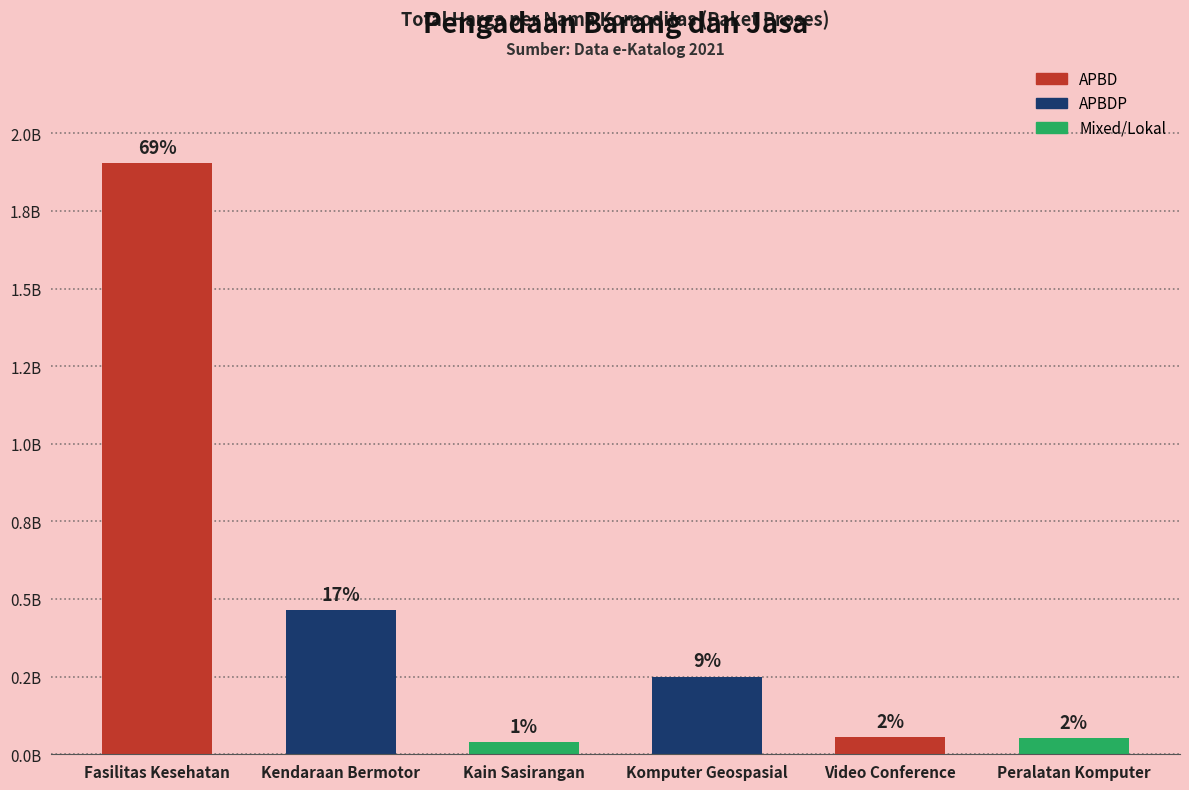

At which label is the value closest to 970771450?

Kendaraan Bermotor